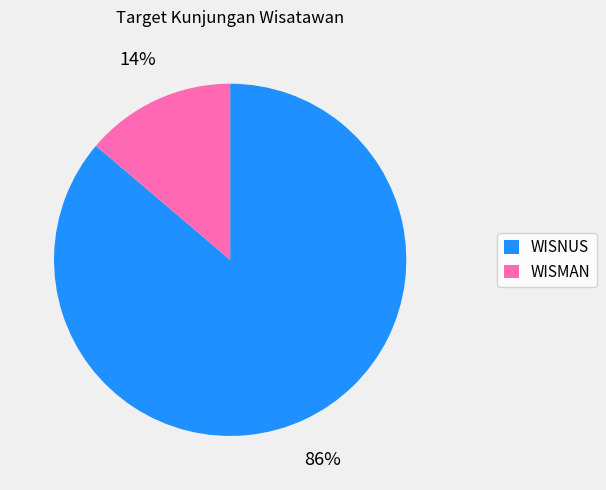

Rank the categories by value from lowest to highest.

WISMAN, WISNUS